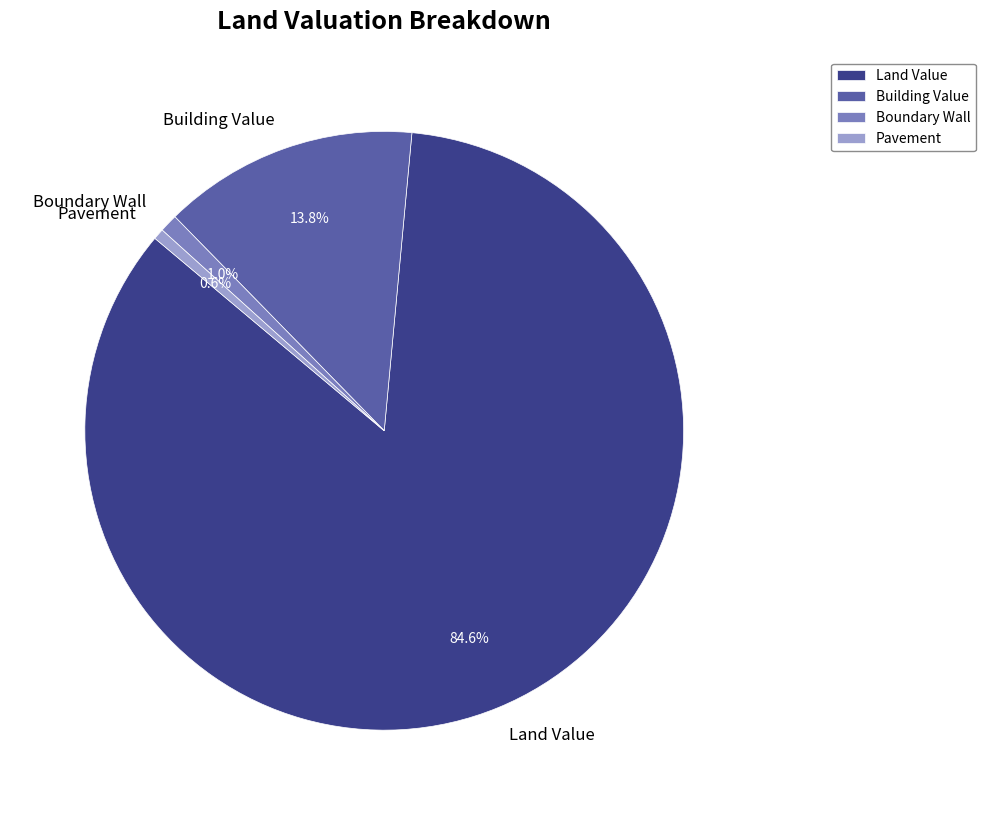

Count the number of slices in the pie.

4